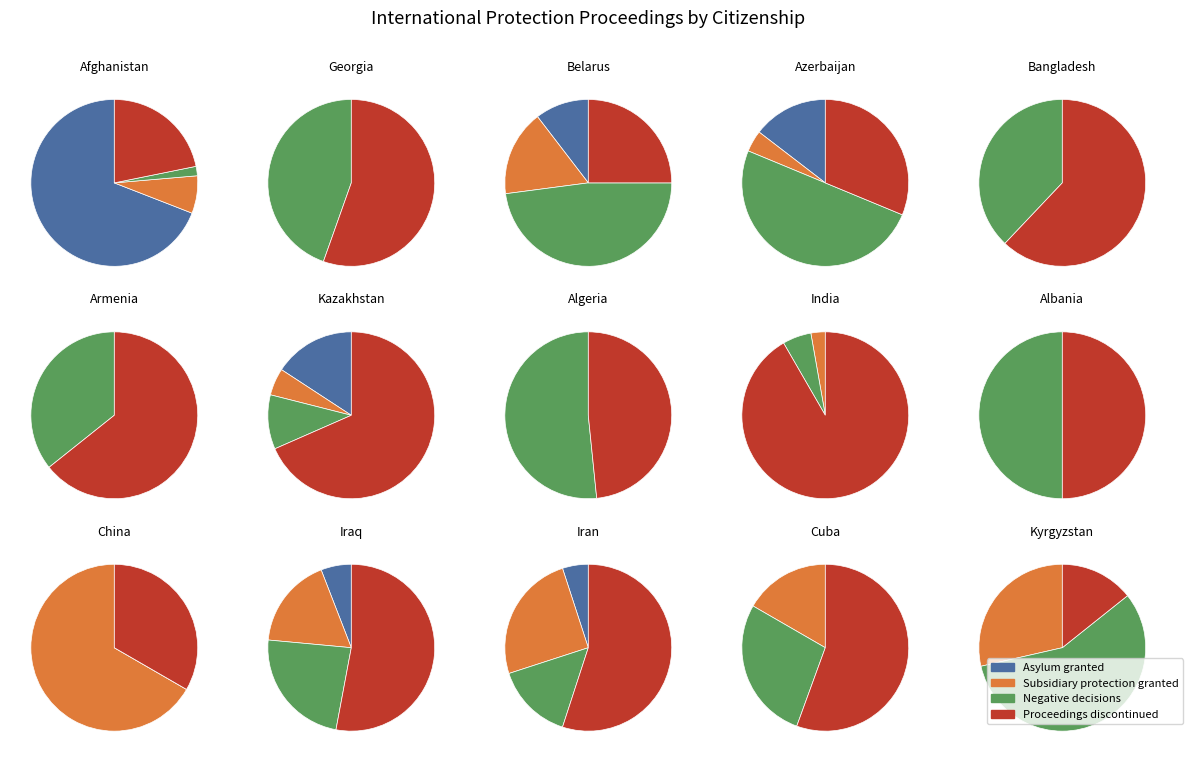

Does China represent more than half of the total?

No